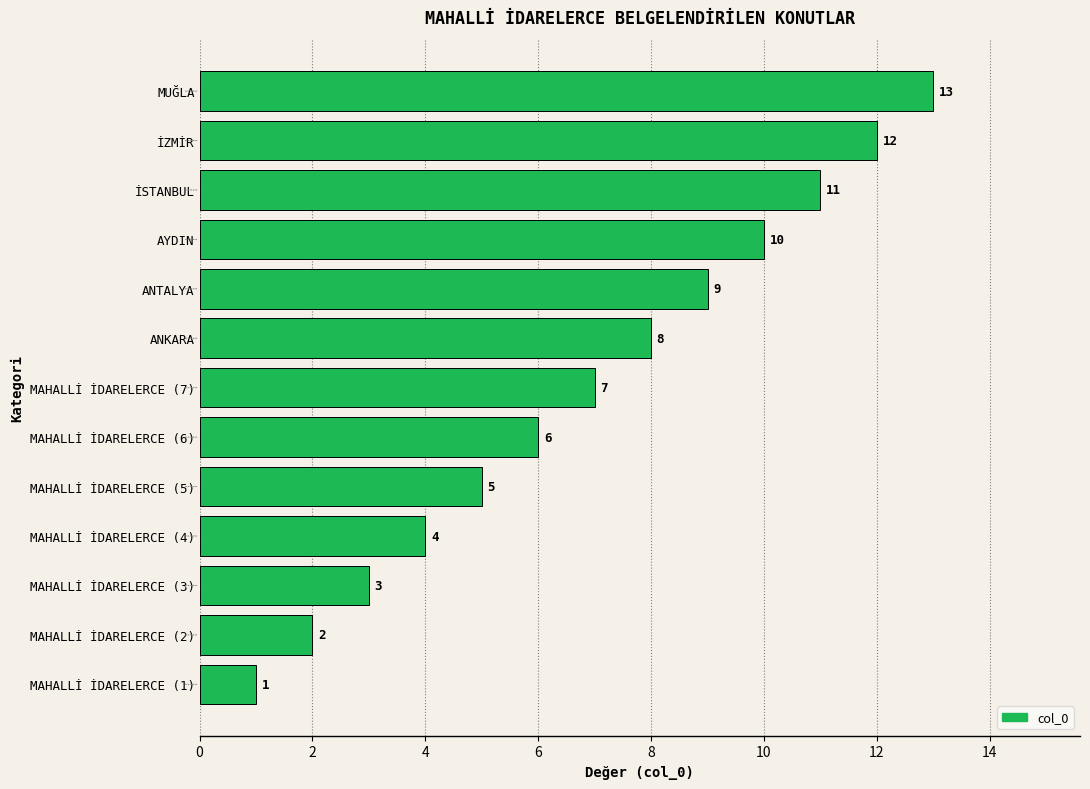

Does the chart contain any negative values?

No